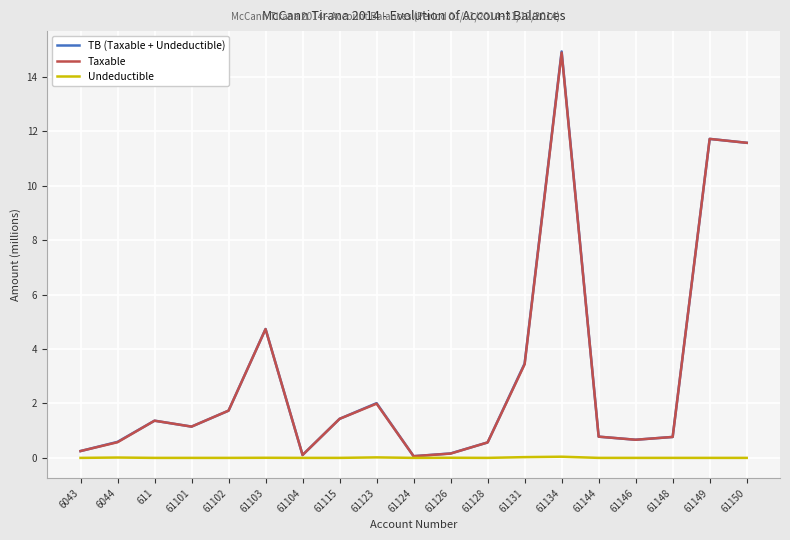

What is the maximum value shown in the chart?

14.9